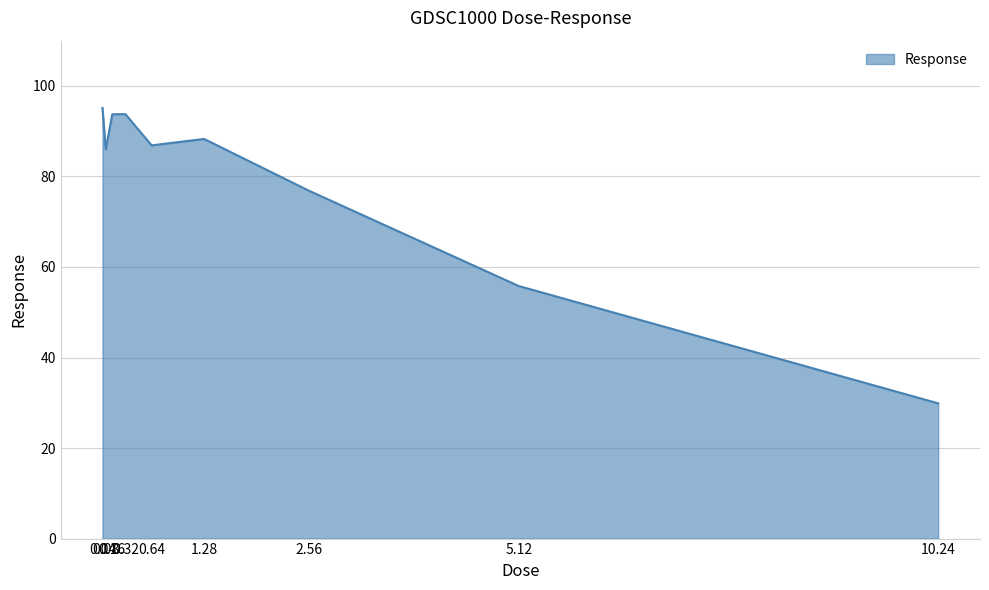

What is the minimum value shown in the chart?

29.9